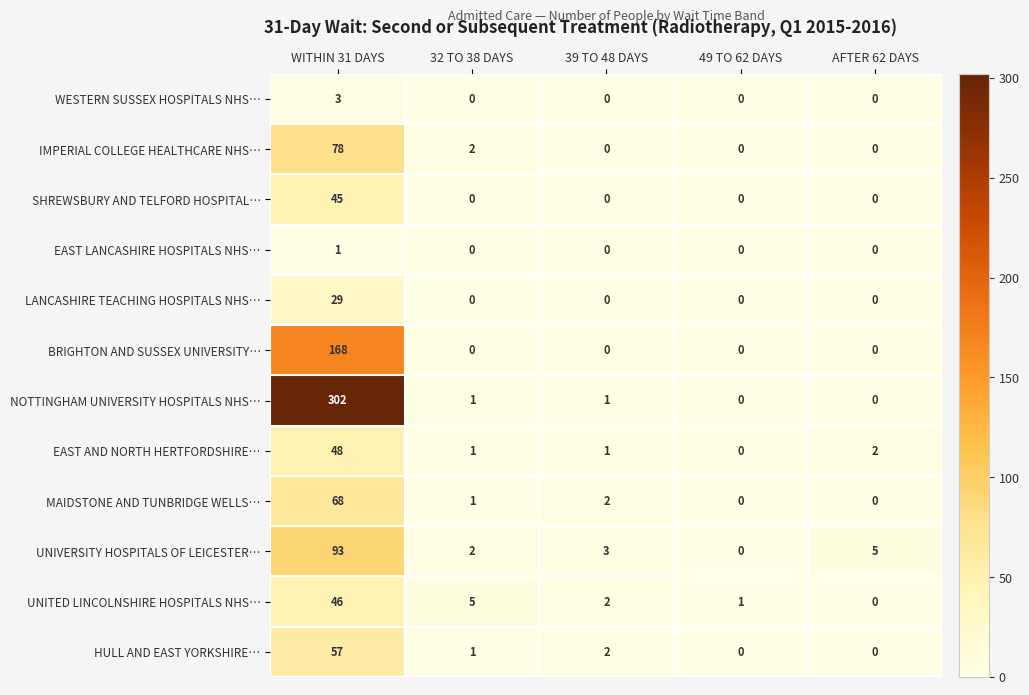

What is the difference between the highest and lowest values at WITHIN 31 DAYS?

301